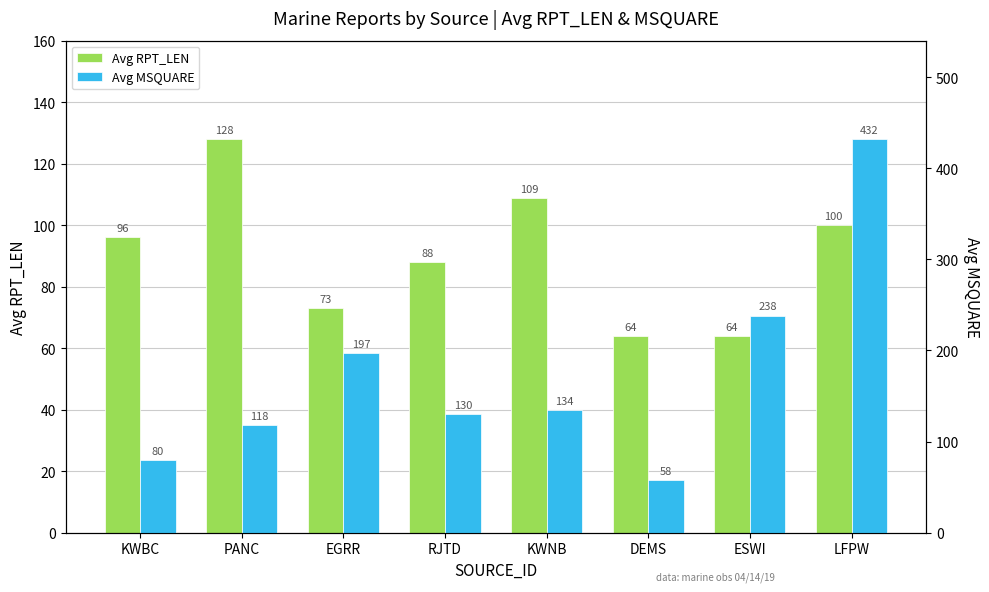

What is the difference between the second highest and second lowest values in the Avg RPT_LEN series?

44.9